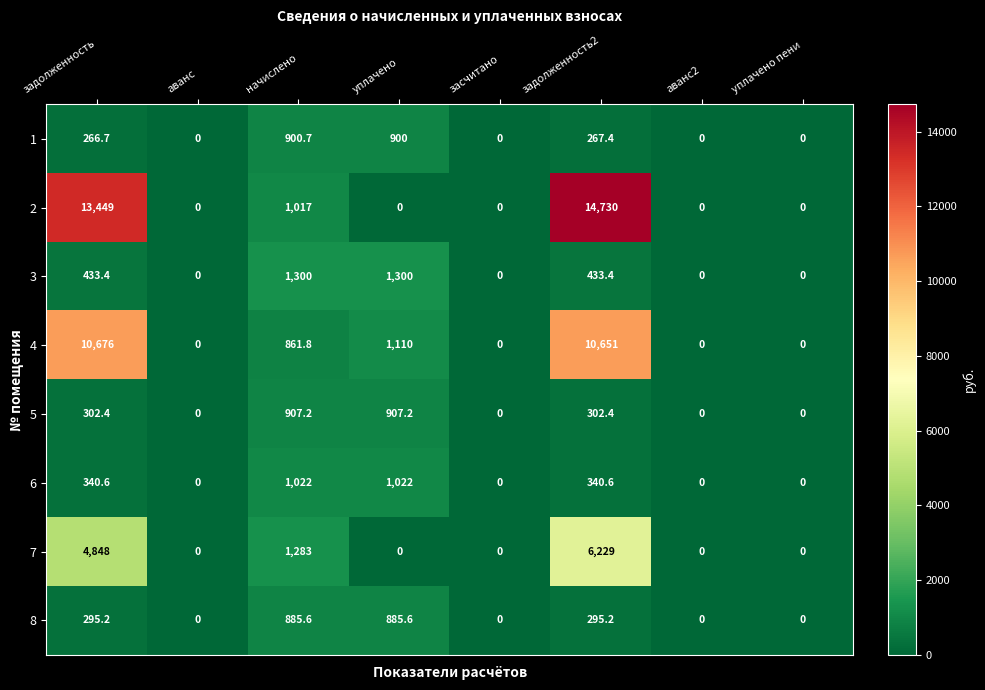

At начислено, list the series in order from smallest to largest.

4, 8, 1, 5, 2, 6, 7, 3